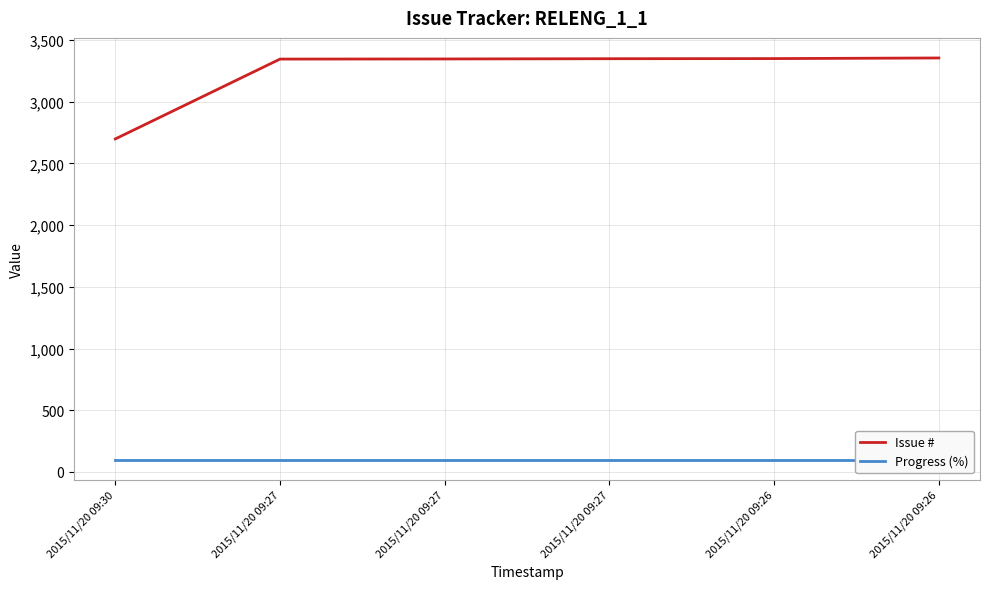

Rank the categories by Progress (%) value from highest to lowest.

2015/11/20 09:30, 2015/11/20 09:27, 2015/11/20 09:27, 2015/11/20 09:27, 2015/11/20 09:26, 2015/11/20 09:26